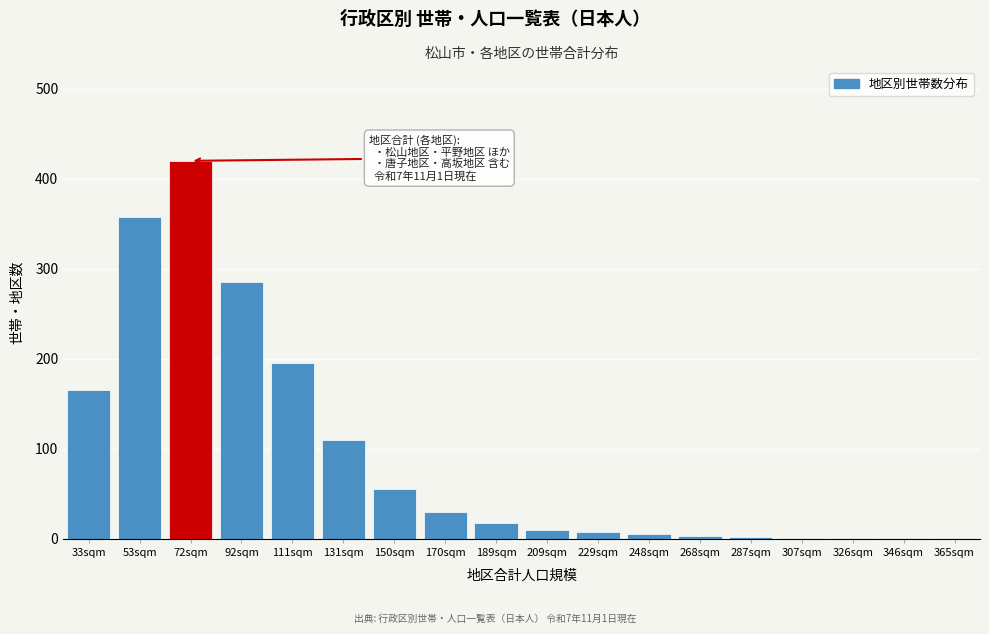

What is the maximum value shown in the chart?

420